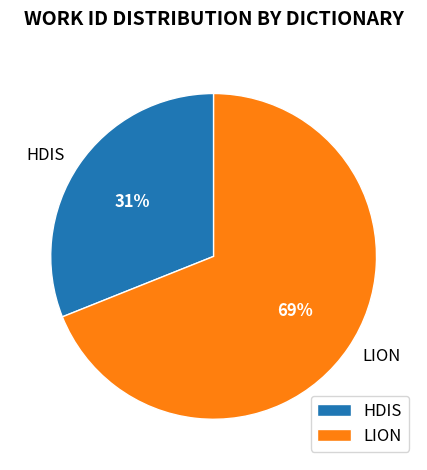

What percentage is the HDIS slice, to the nearest percent?

31%